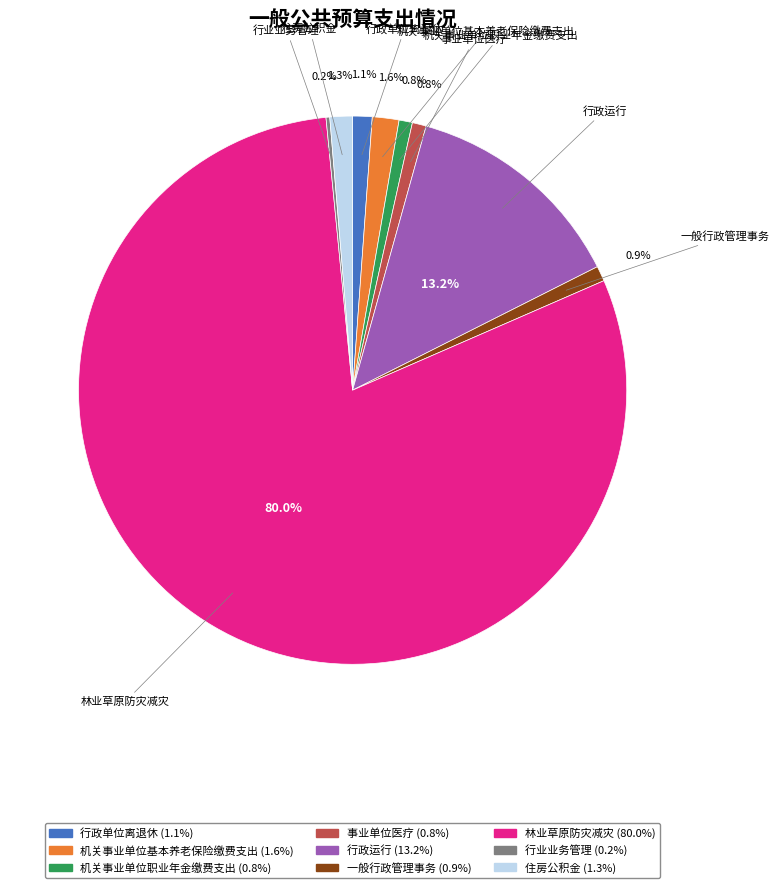

True or false: 林业草原防灾减灾 accounts for 80% of the total.

True